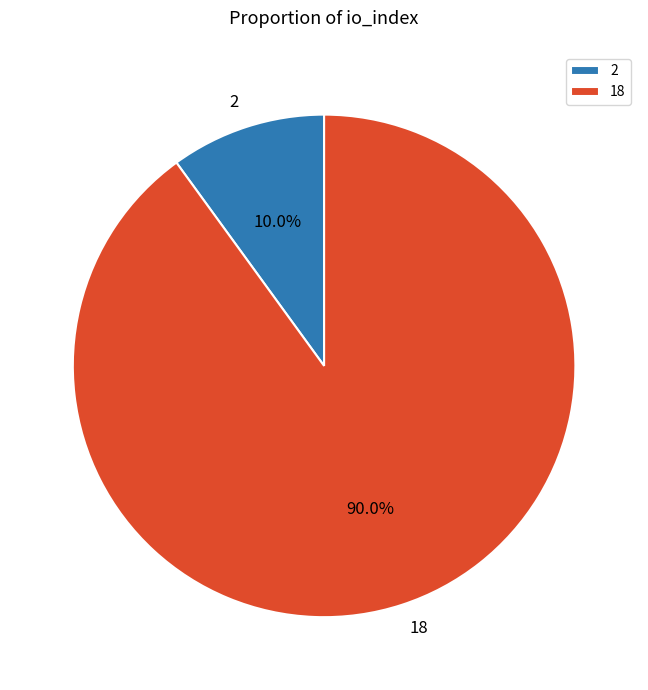

What is the largest slice in the pie chart?

18